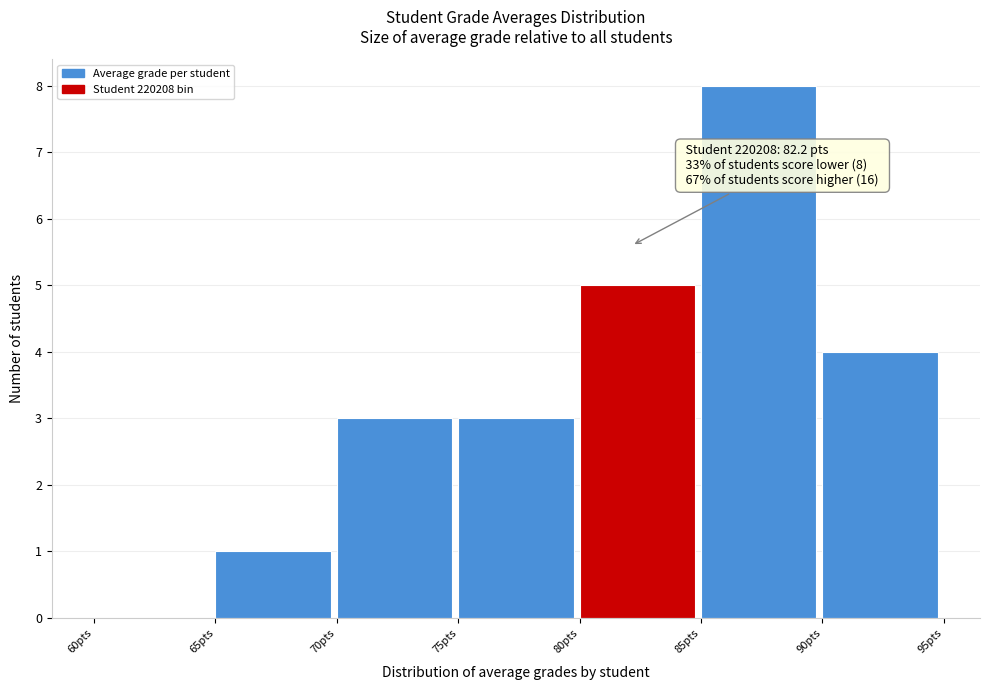

Over which range of the x-axis is the bar tallest?

85 to 90